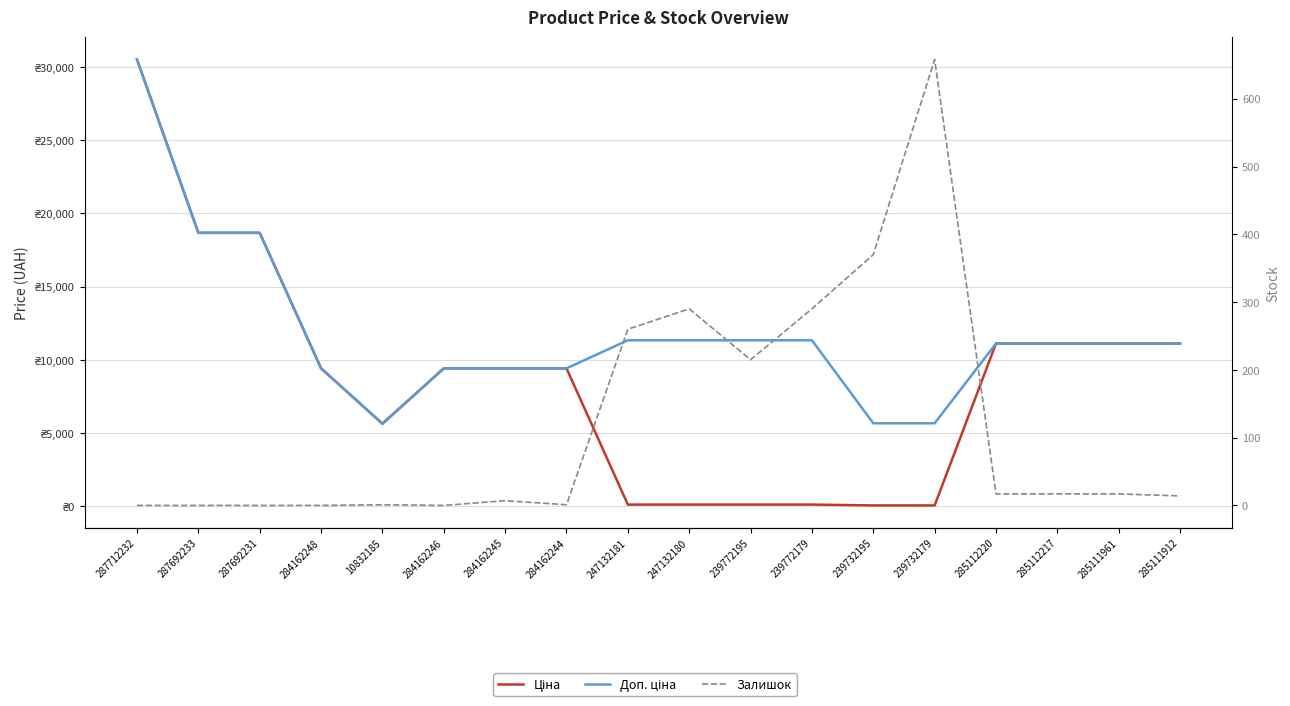

What is the highest value of the Залишок series?

658.0